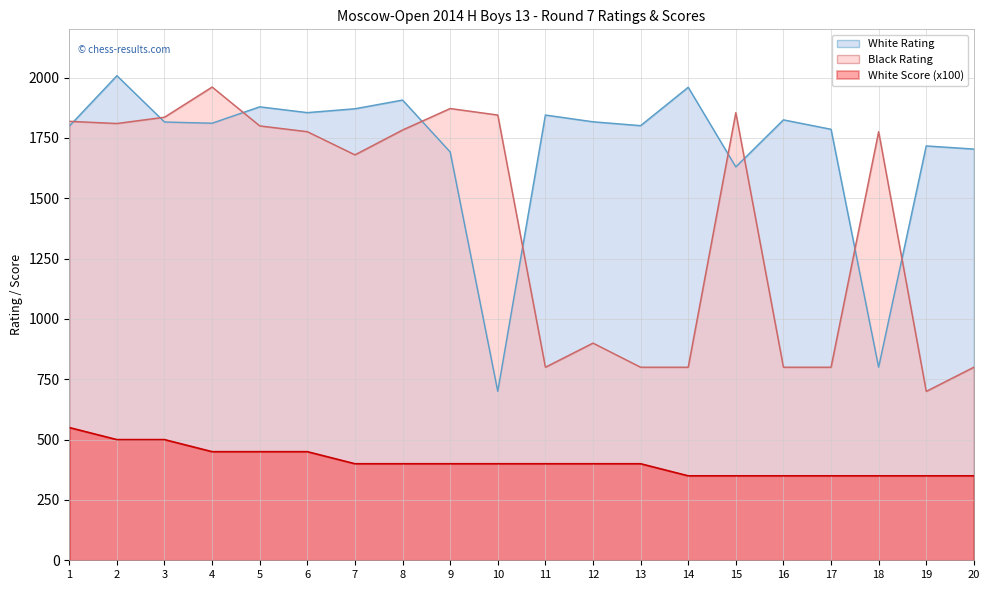

At how many categories does at least one series exceed 1595?

20